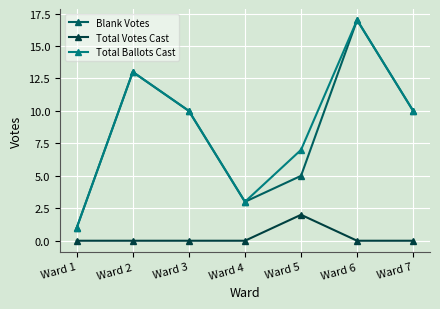

Reading left to right, transcribe all the data shown in this chart.

Blank Votes: 1	13	10	3	5	17	10
Total Votes Cast: 0	0	0	0	2	0	0
Total Ballots Cast: 1	13	10	3	7	17	10